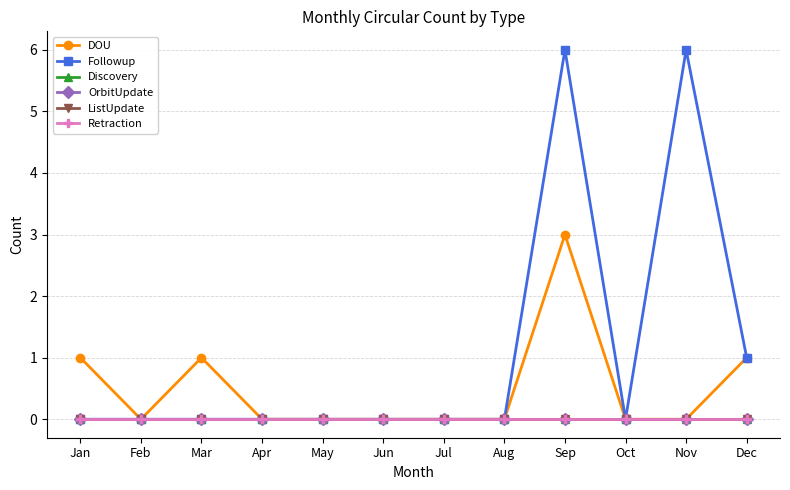

Rank the series by their maximum value, from lowest to highest.

Discovery, OrbitUpdate, ListUpdate, Retraction, DOU, Followup